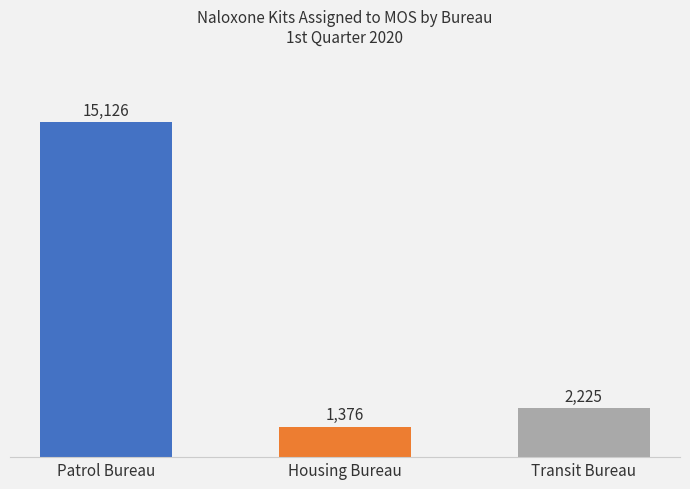

Which label corresponds to the largest value in the chart?

Patrol Bureau